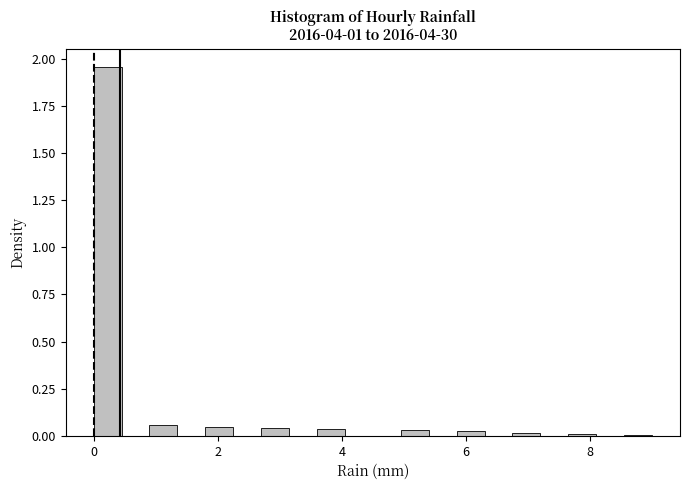

Around what value on the x-axis is the tallest bar? Give the approximate position of its centre, as read against the axis.

0.2